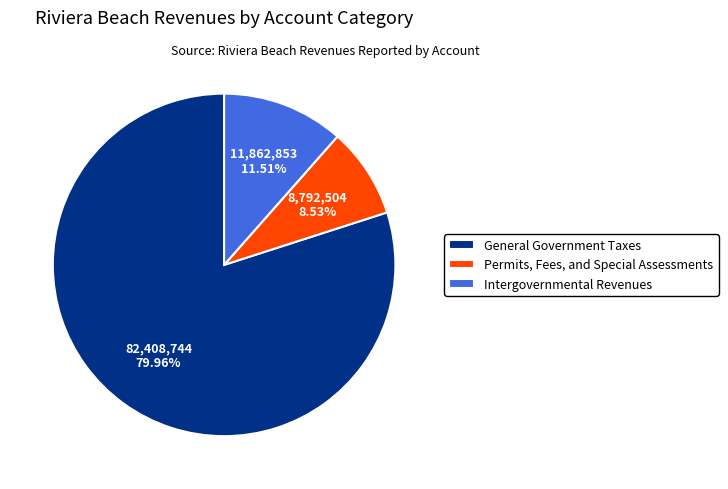

How many segments does this pie chart have?

3